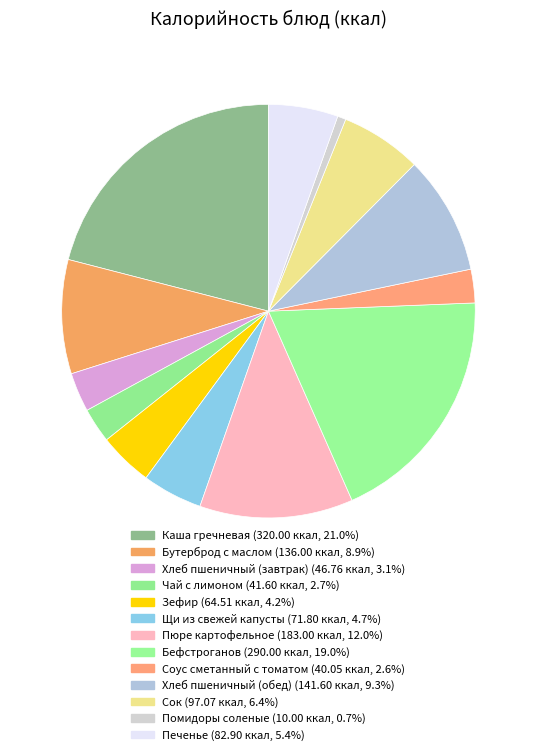

What is the change in value from Бутерброд с маслом to Хлеб пшеничный (обед)?

+5.6